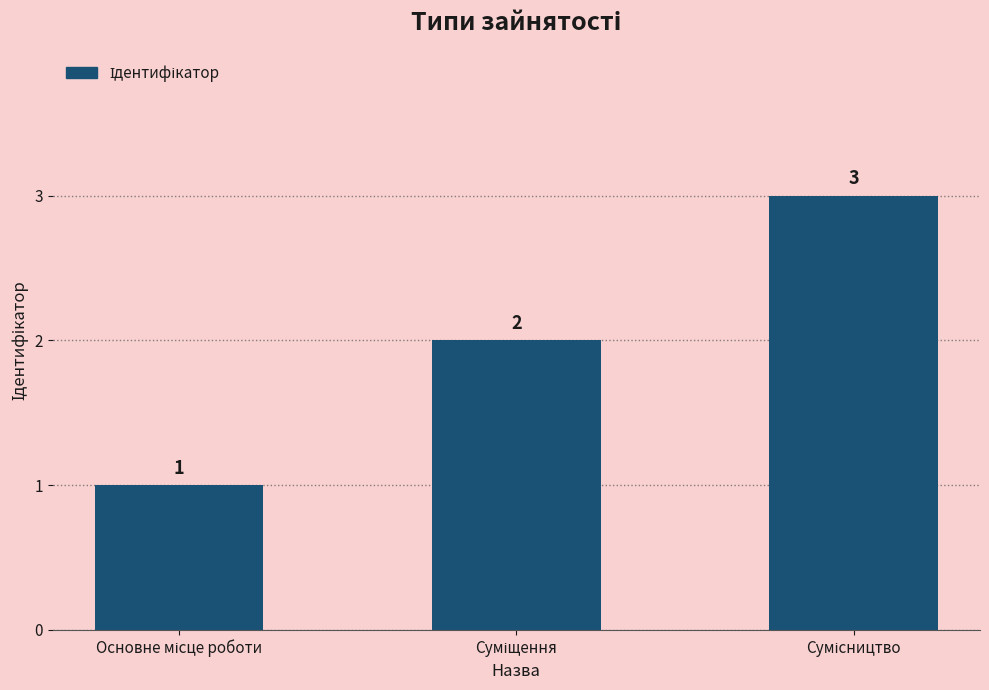

Count the values in the range 1 to 3.

3